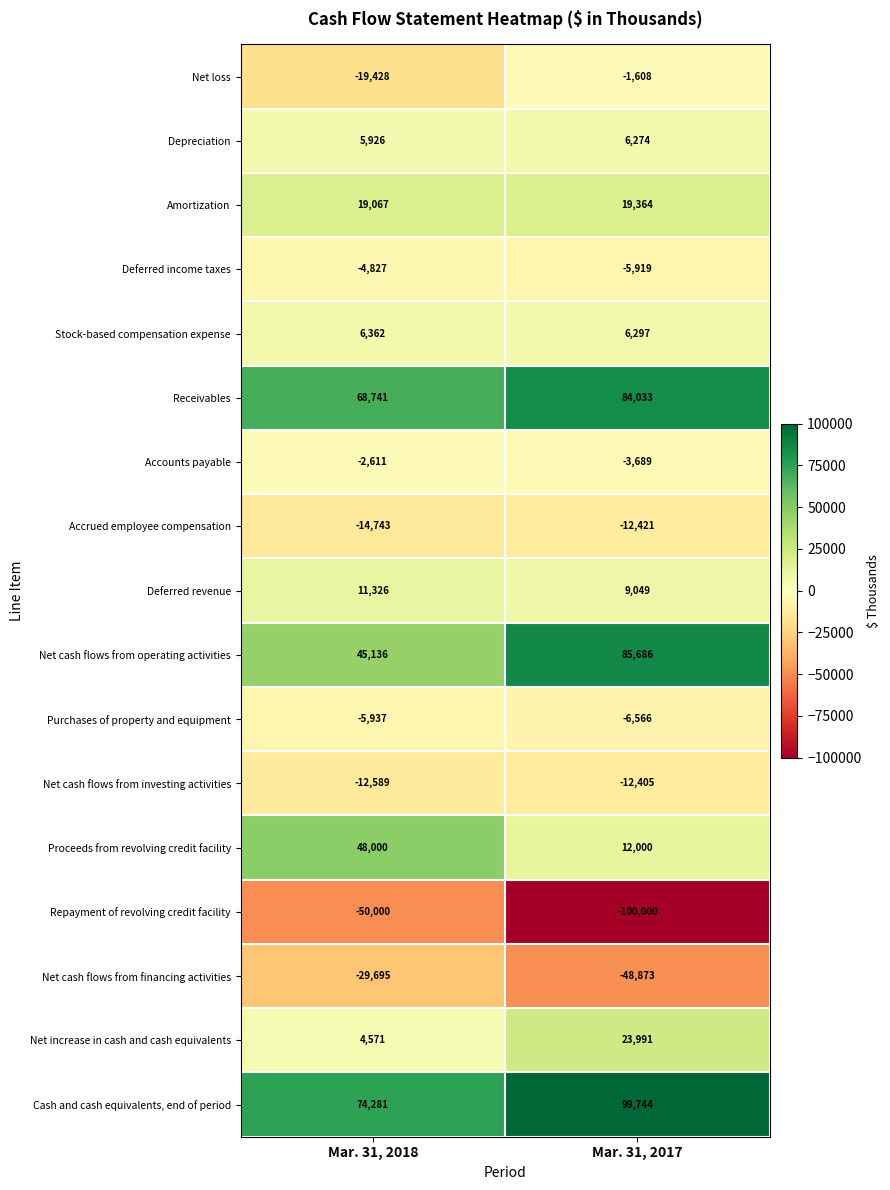

Which label corresponds to the smallest value in the chart?

Mar. 31, 2017